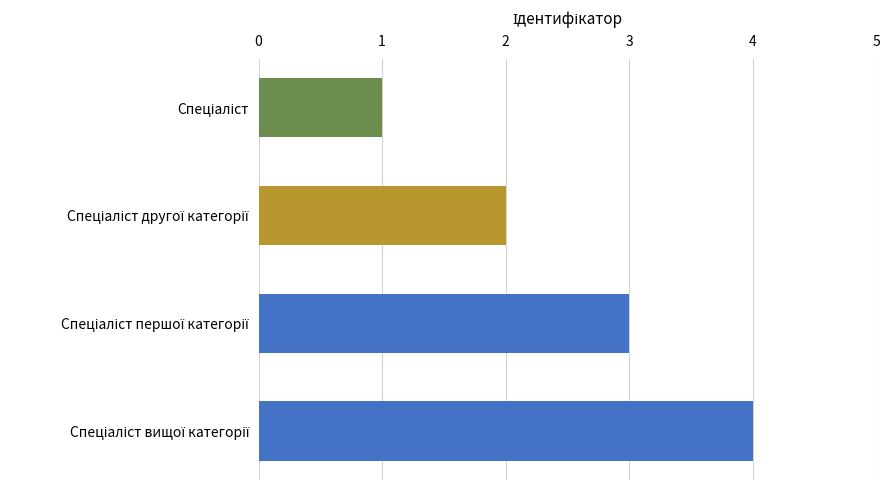

How many values are below 3?

2